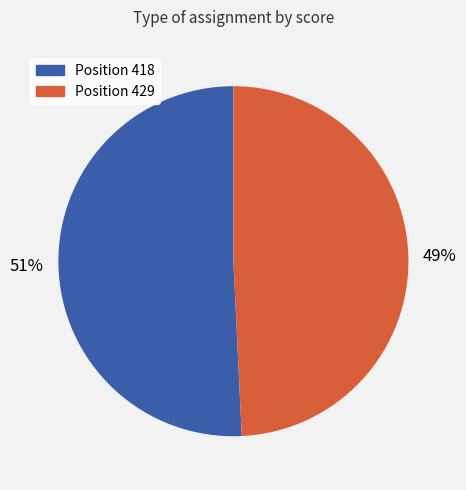

To the nearest percent, what is the average slice percentage?

50%